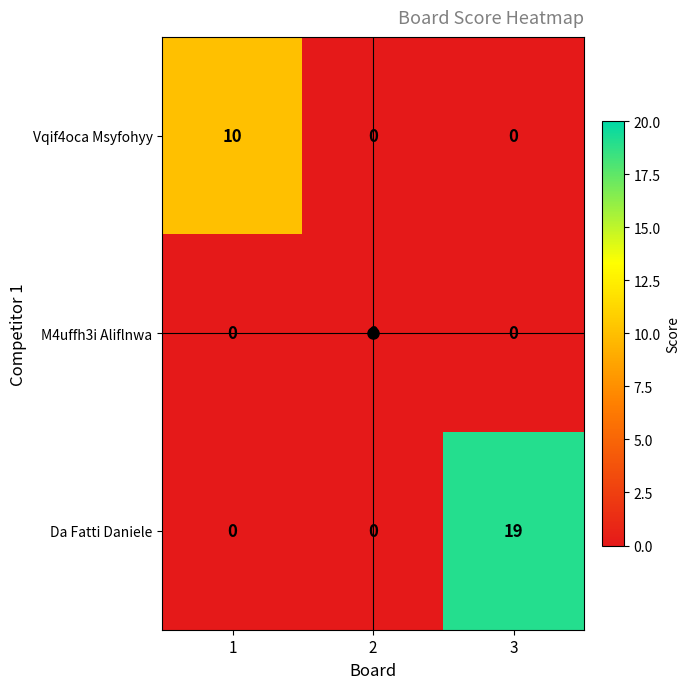

What is the total value across all series at 1?

10